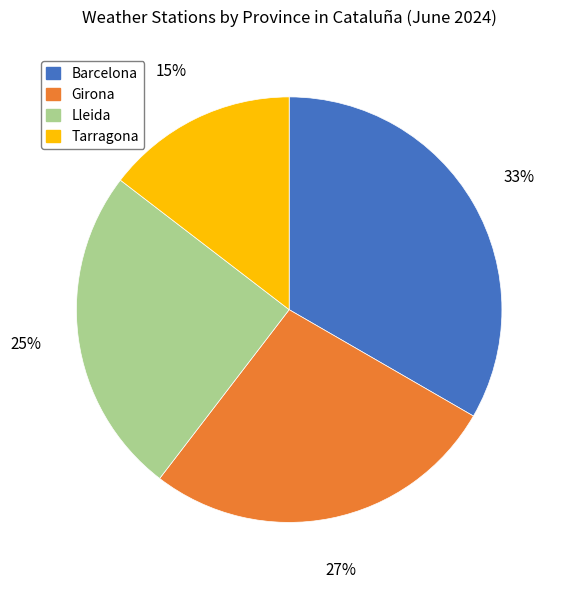

How many slices are in this pie chart?

4